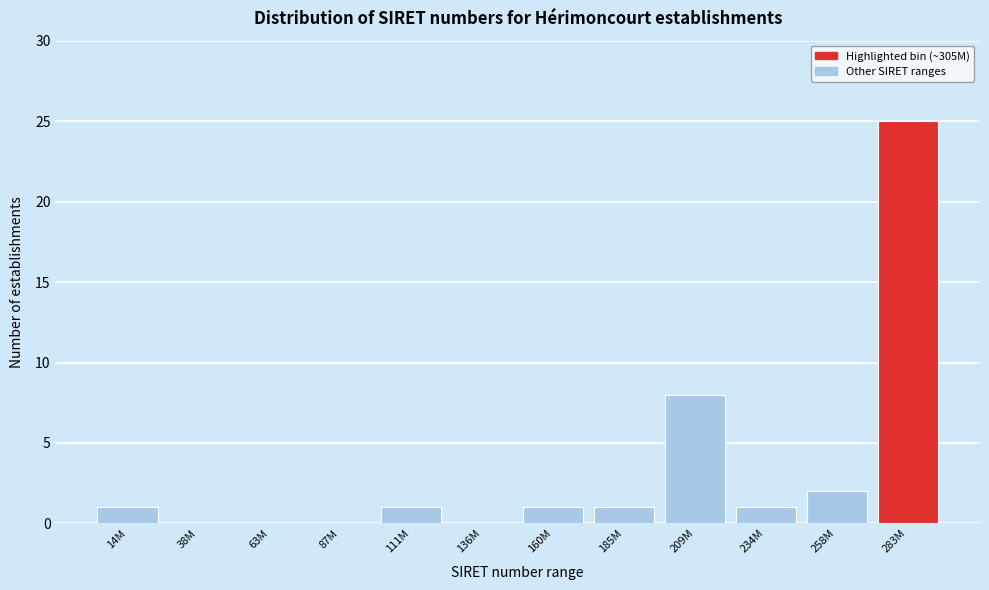

Reading left to right, extract all data points from this chart.

14M=1	38M=0	63M=0	87M=0	111M=1	136M=0	160M=1	185M=1	209M=8	234M=1	258M=2	283M=25